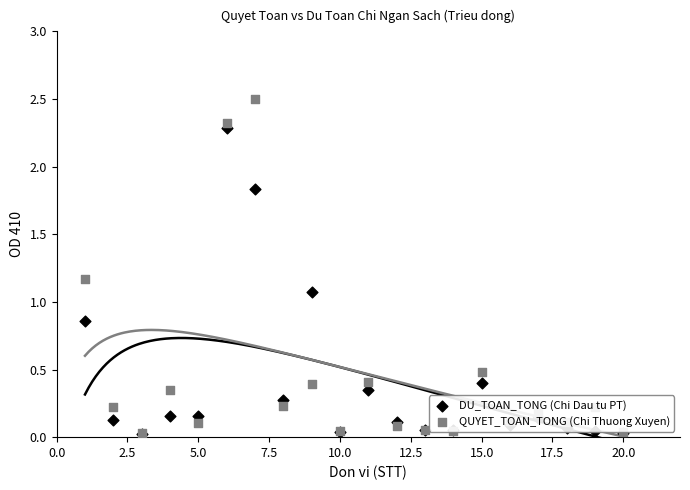

What are all the series names shown in the legend?

DU_TOAN_TONG (Chi Dau tu PT), QUYET_TOAN_TONG (Chi Thuong Xuyen)